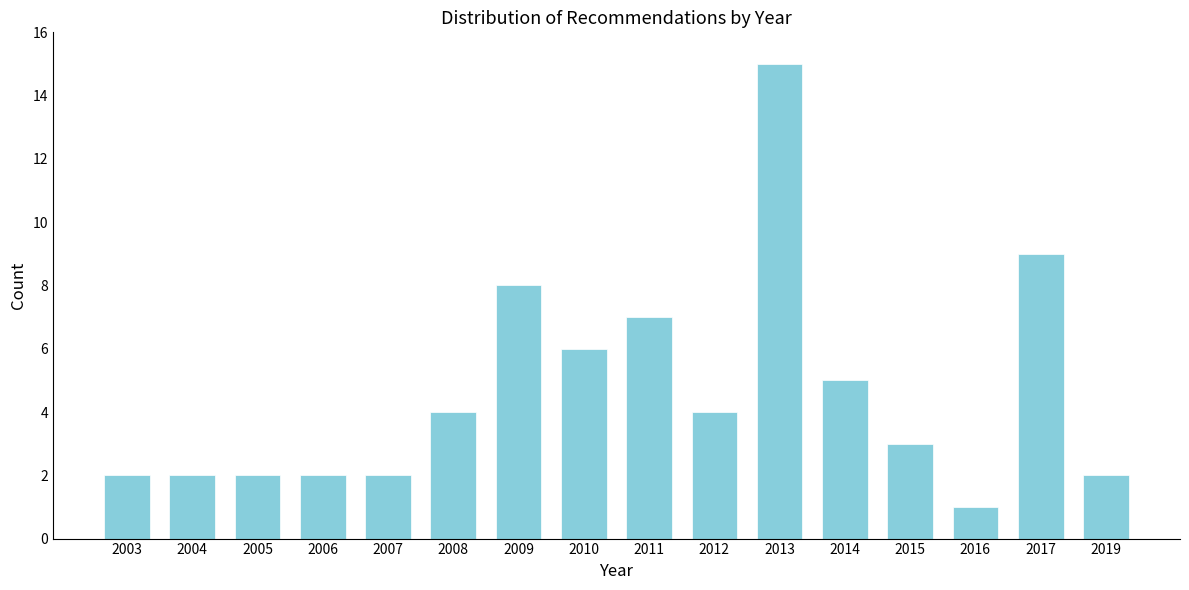

Reading right to left, transcribe all the data shown in this chart.

2019=2	2017=9	2016=1	2015=3	2014=5	2013=15	2012=4	2011=7	2010=6	2009=8	2008=4	2007=2	2006=2	2005=2	2004=2	2003=2